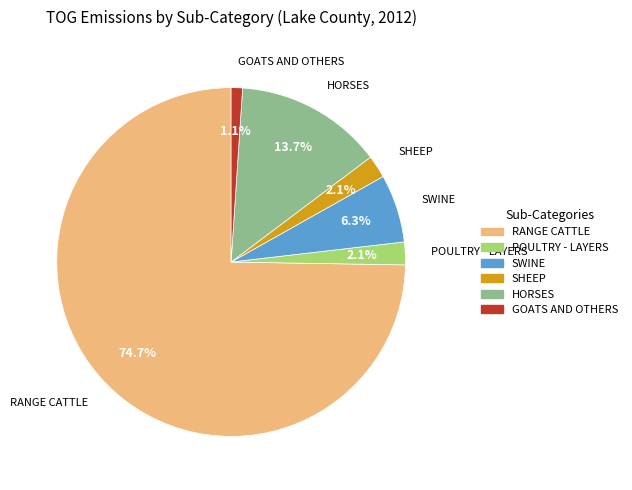

Is there a majority slice in this chart?

Yes